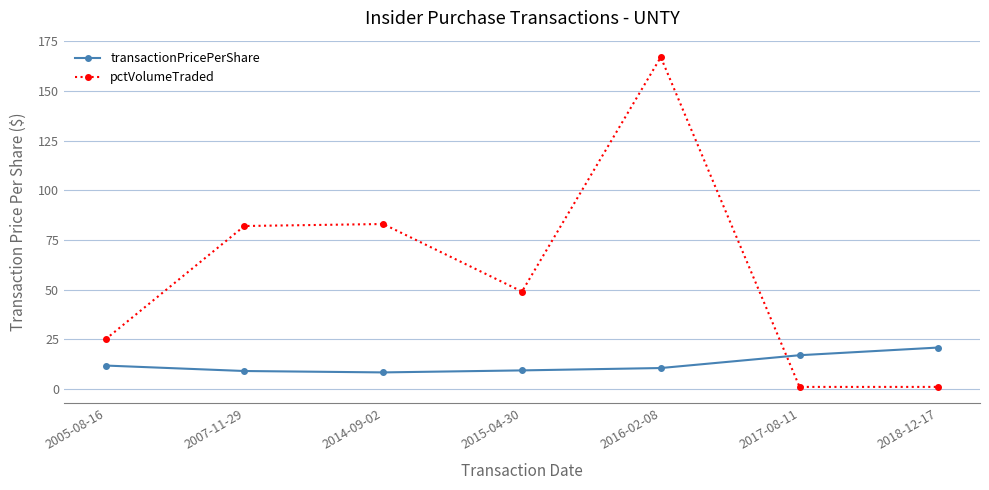

What is the value of the pctVolumeTraded point at the 5th from the left?

167.0